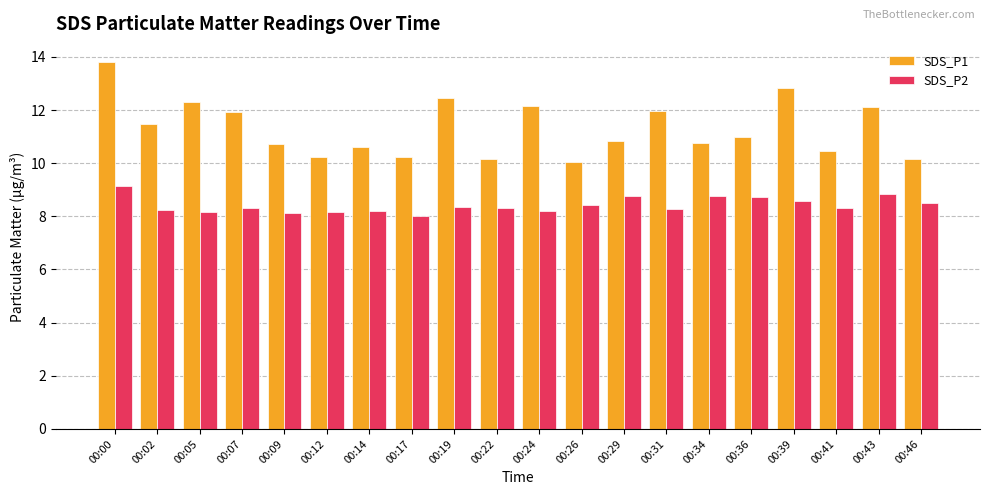

At 00:09, list the series in order from smallest to largest.

SDS_P2, SDS_P1